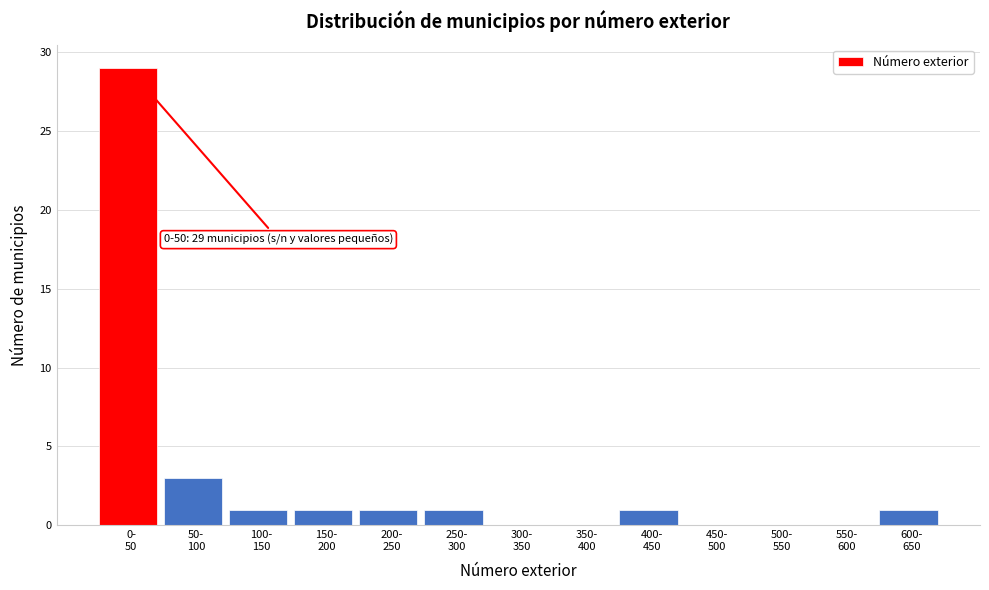

What is the greatest value displayed?

29